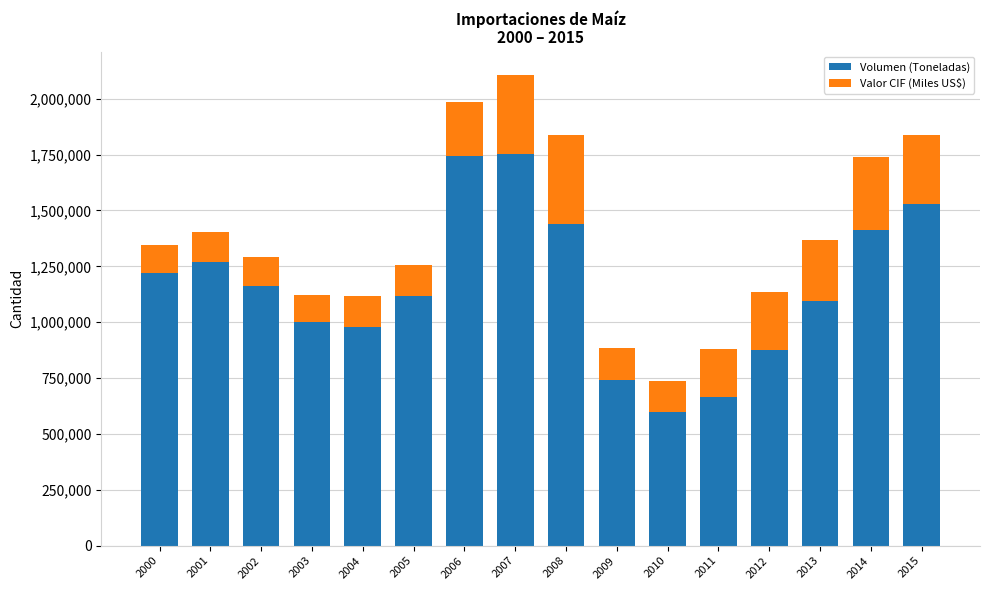

At which label does Volumen (Toneladas) first exceed 1162285?

2000